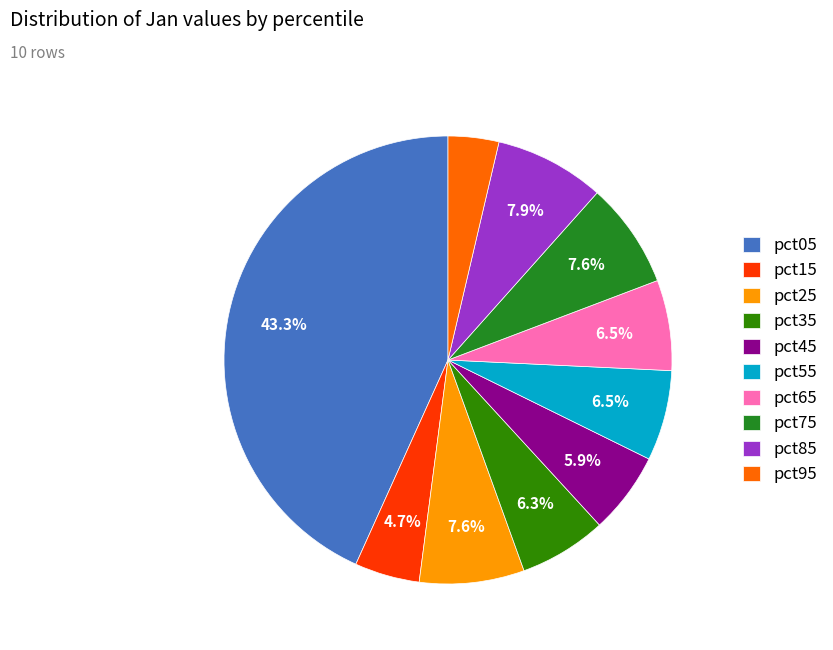

How many slices are in this pie chart?

10